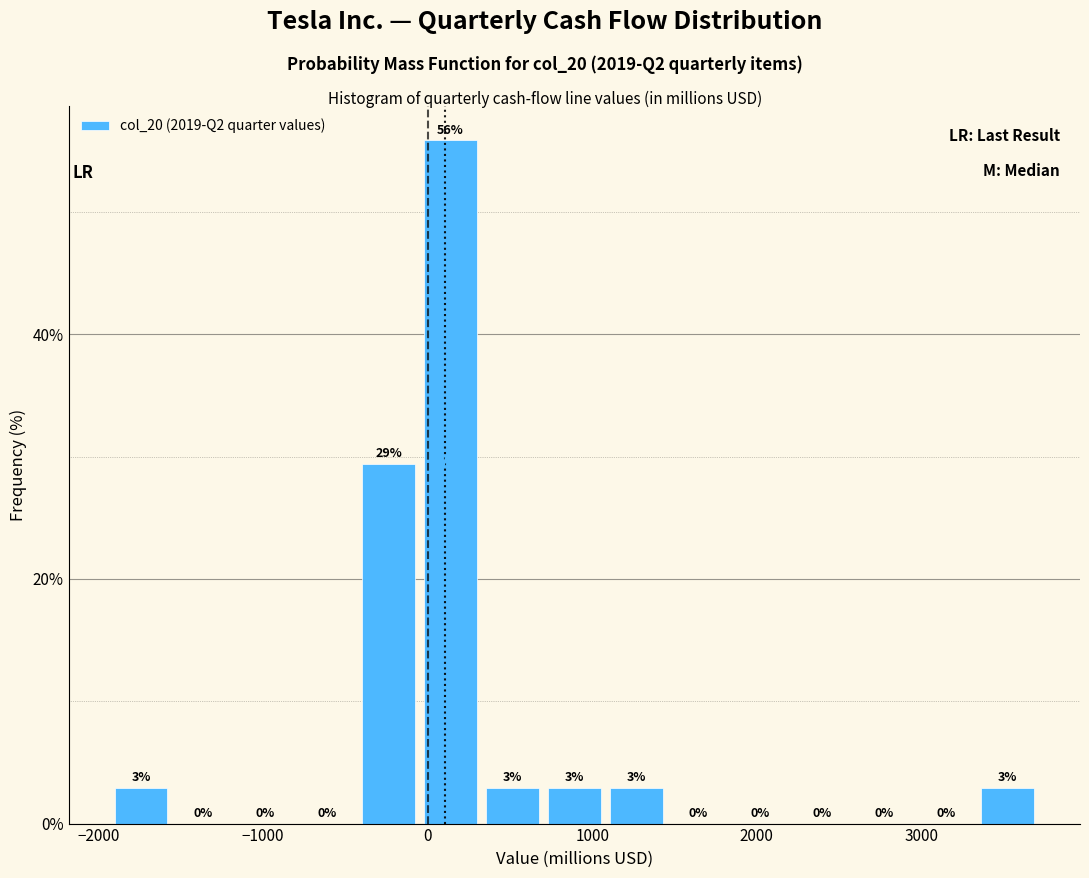

Around what value on the x-axis is the tallest bar? Give the approximate position of its centre, as read against the axis.

100